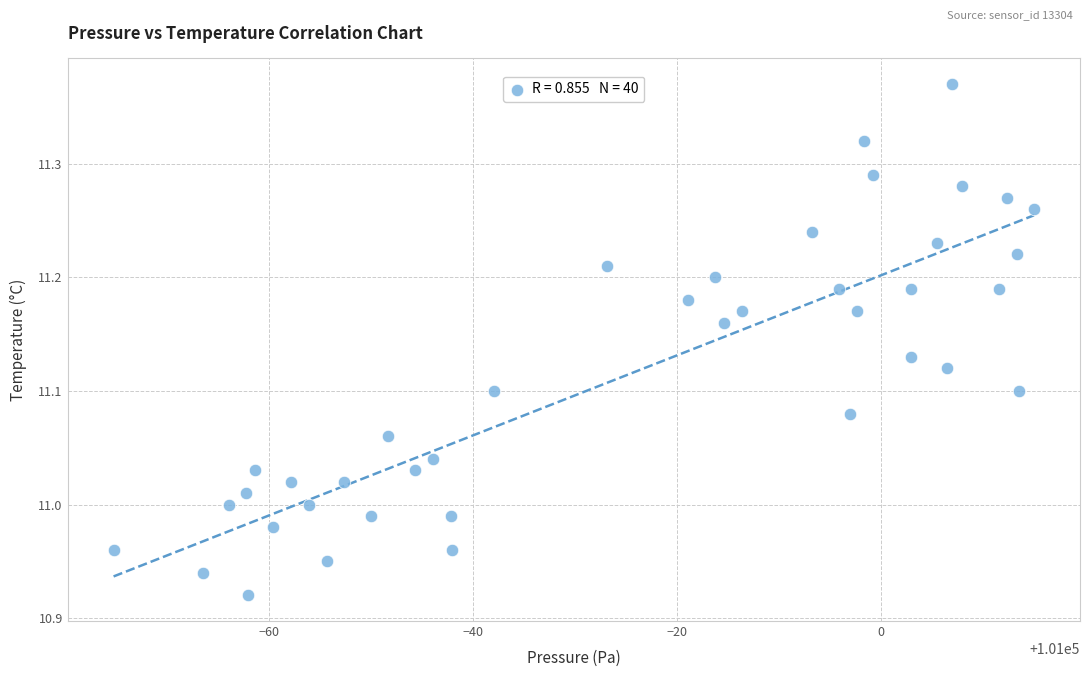

What is the range of X values (max minus min)?

90.3